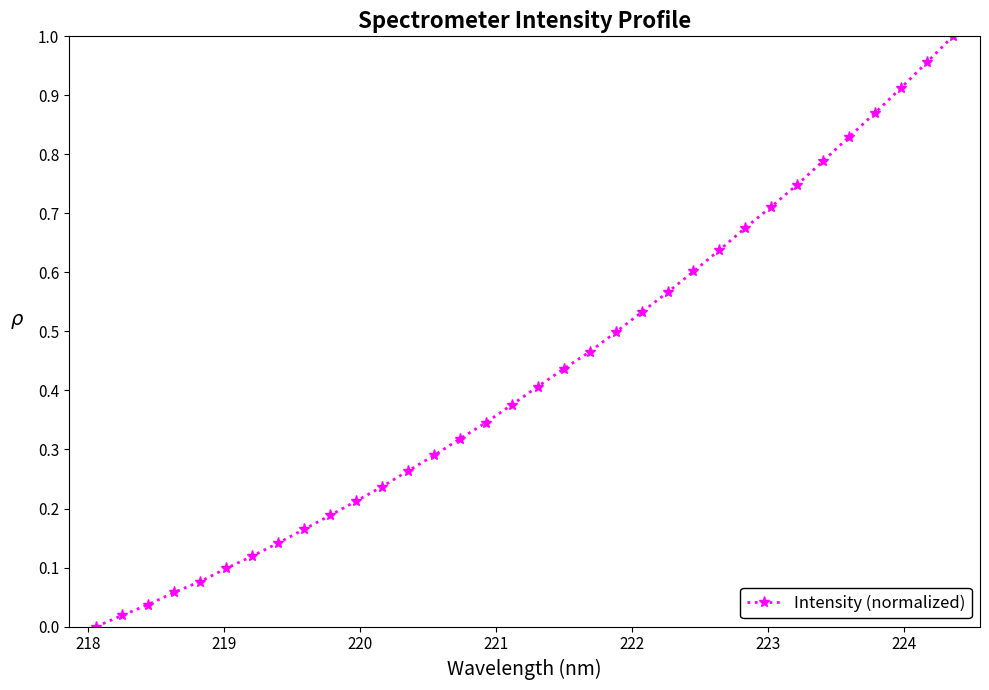

What is the sum of all values?

14.6